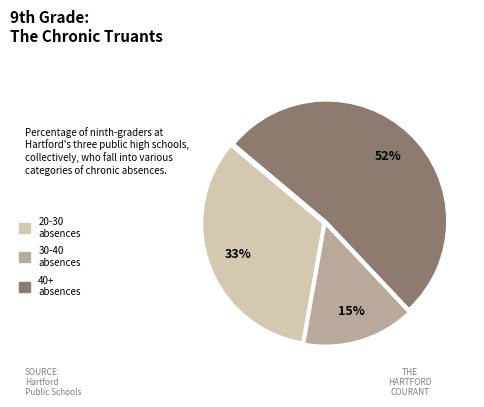

To the nearest percent, what is the average slice percentage?

33%